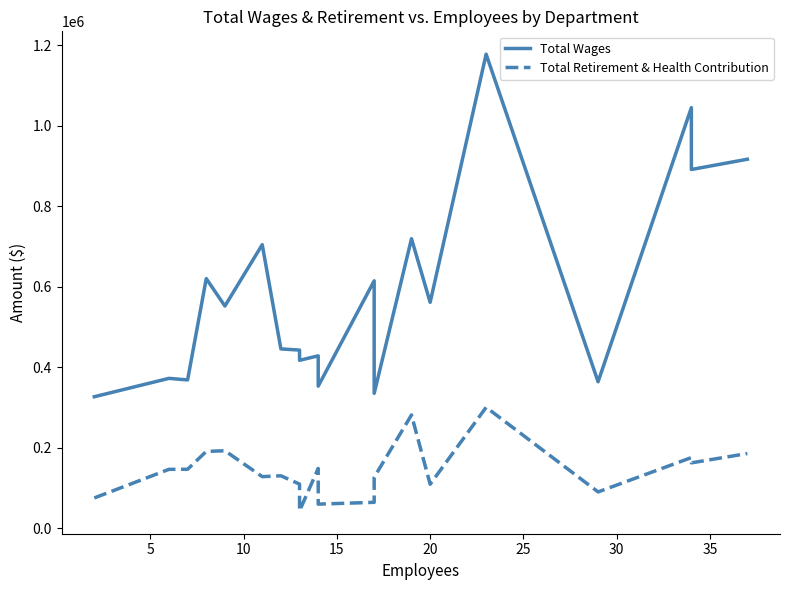

True or false: Total Retirement & Health Contribution has more than 0 interior local peaks.

True